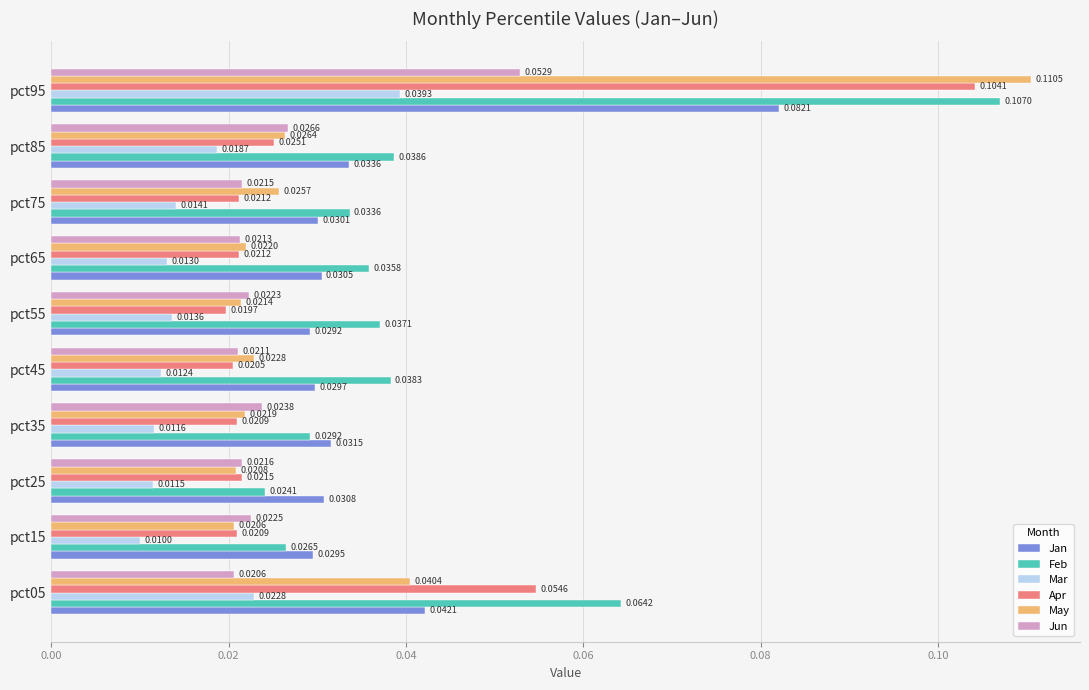

At which category is the sum across all series the highest?

pct95